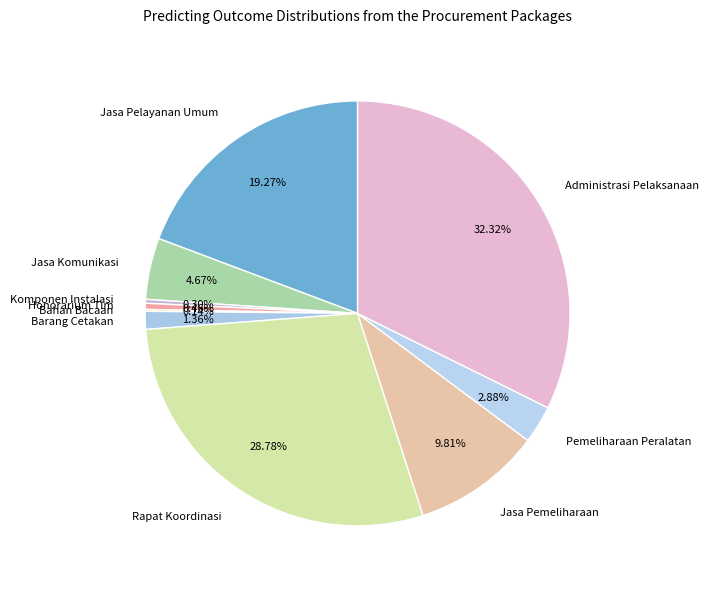

Is there a majority slice in this chart?

No